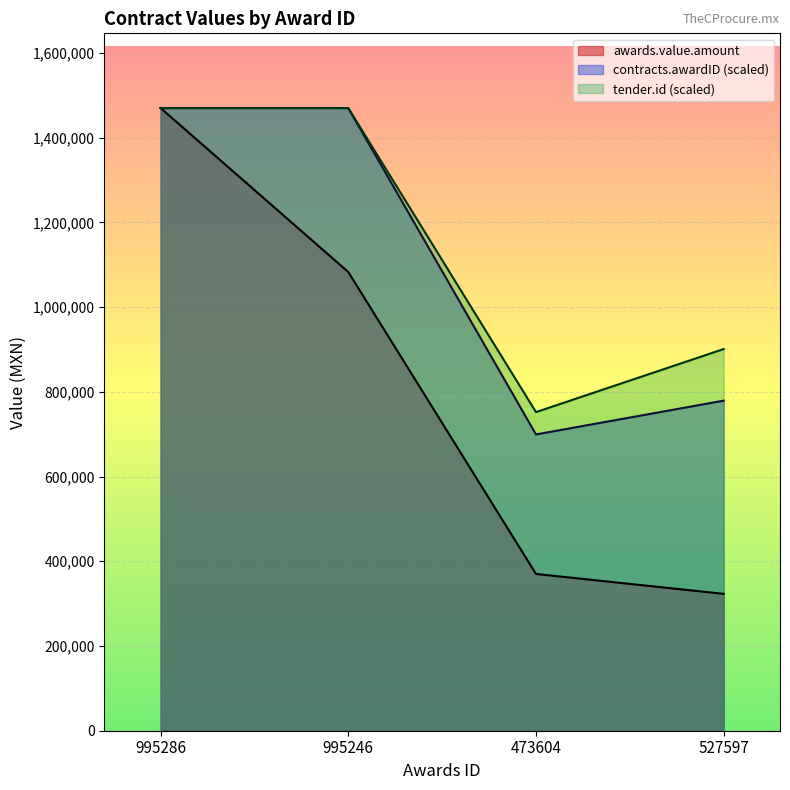

At which label does awards.value.amount first exceed 1082662?

995286